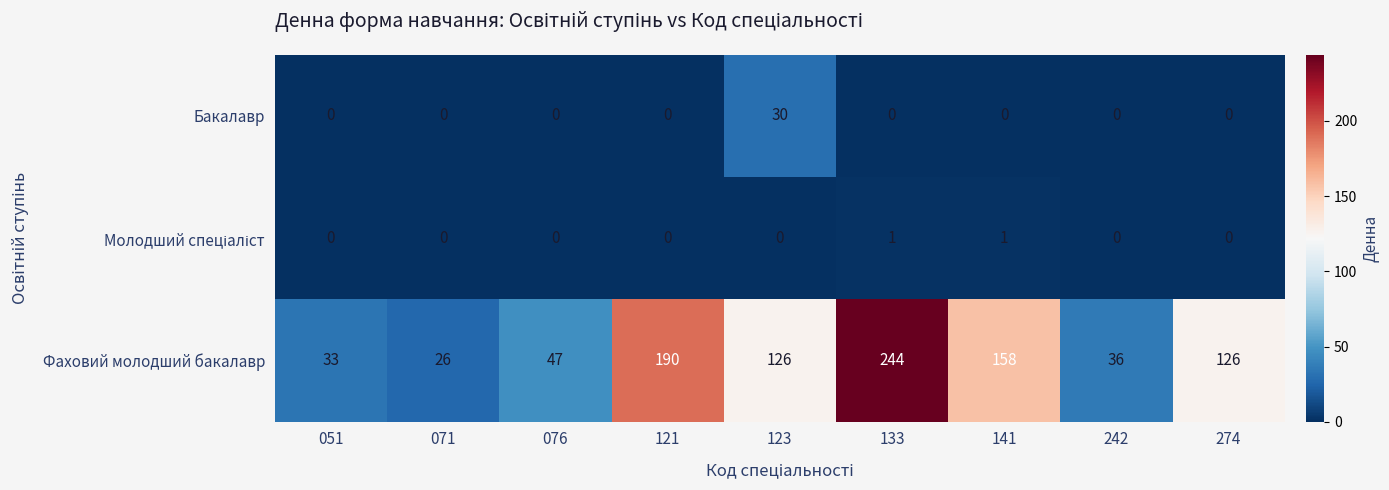

What is the approximate value of Бакалавр at 123, to the nearest 5?

30